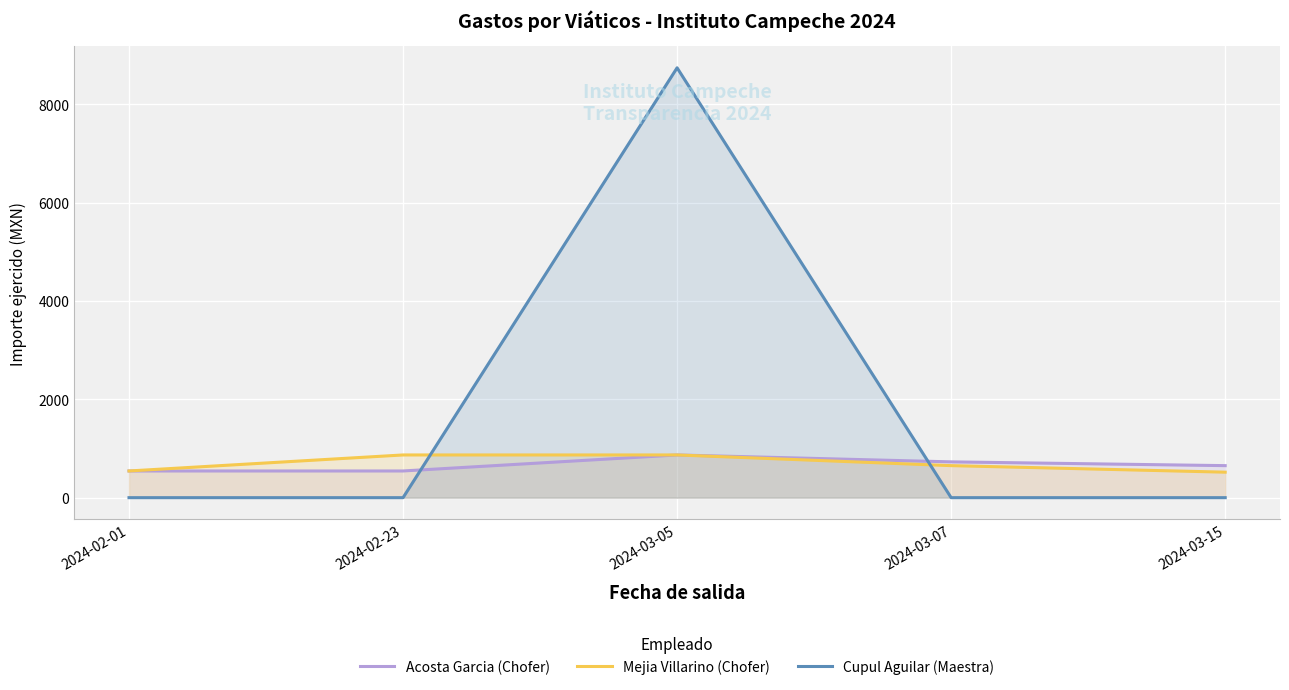

What is the label of the 2nd point from the left?

2024-02-23